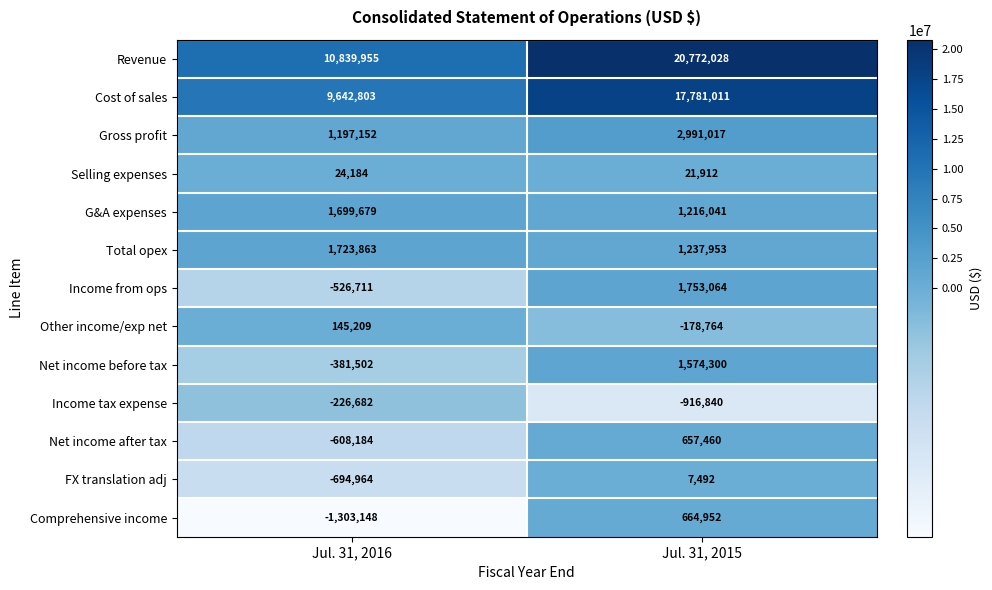

What is the minimum value shown in the chart?

-1303148